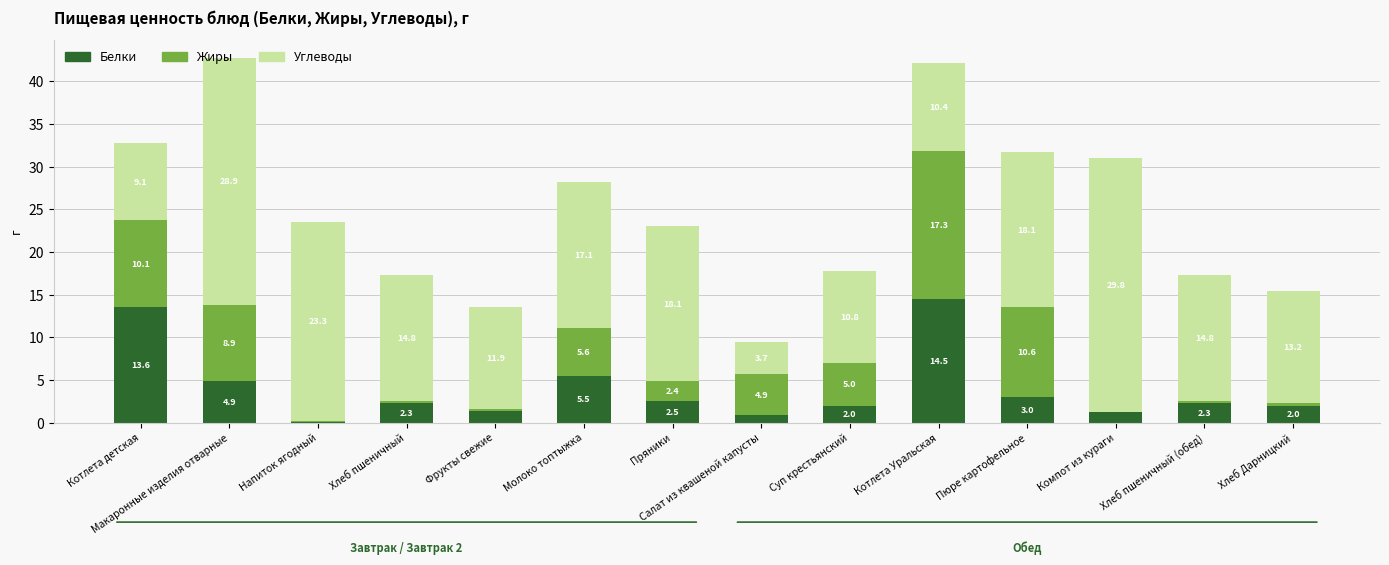

At which label is Белки closest to 7?

Молоко топтыжка